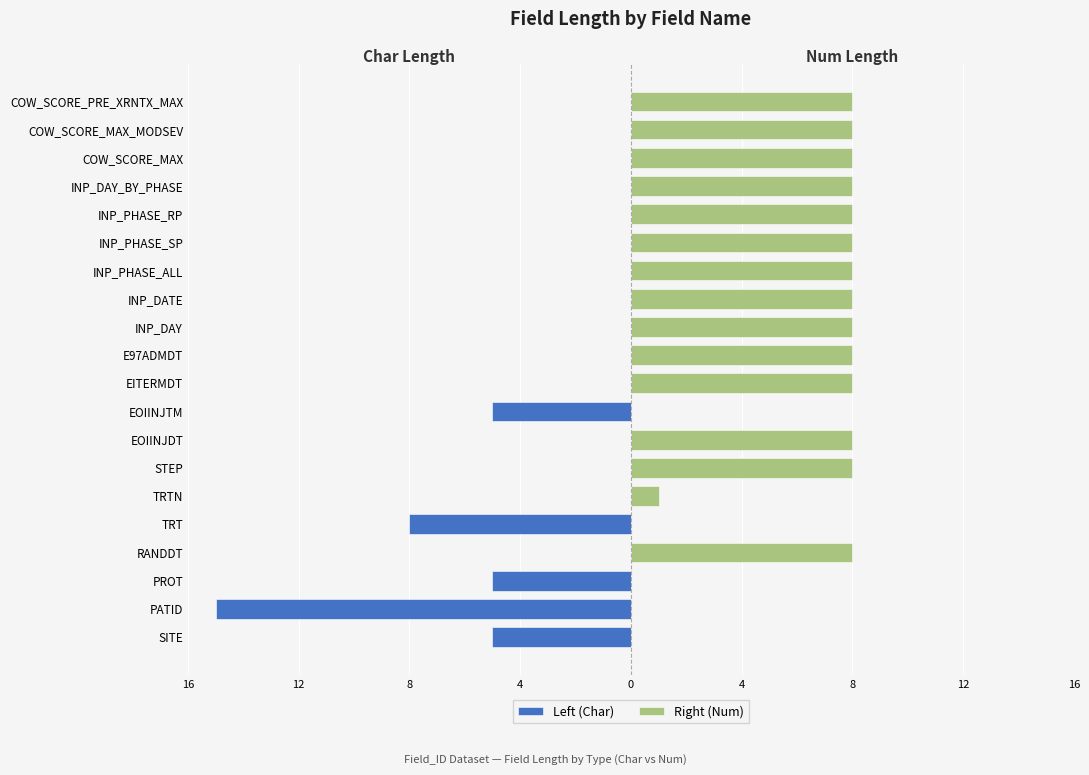

What is the sum of all Right (Num) values?

113